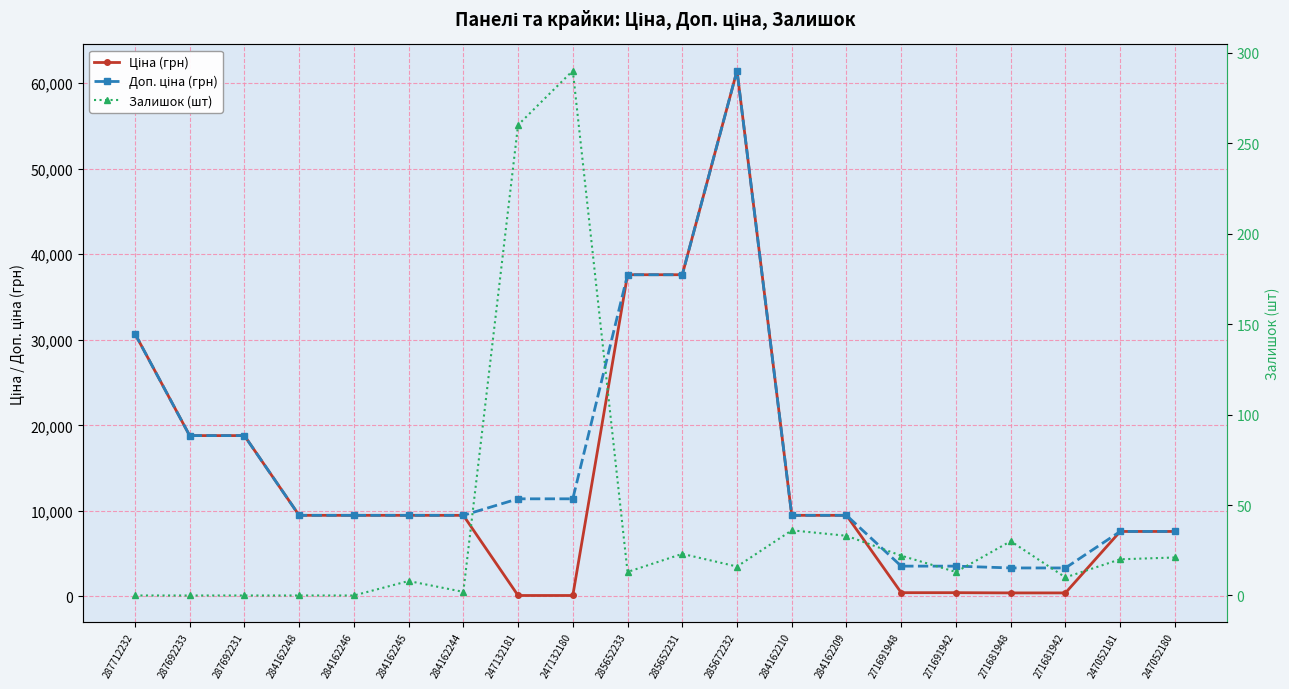

What is the sum of the Ціна (грн) values at 247052180 and 284162248?

17076.6